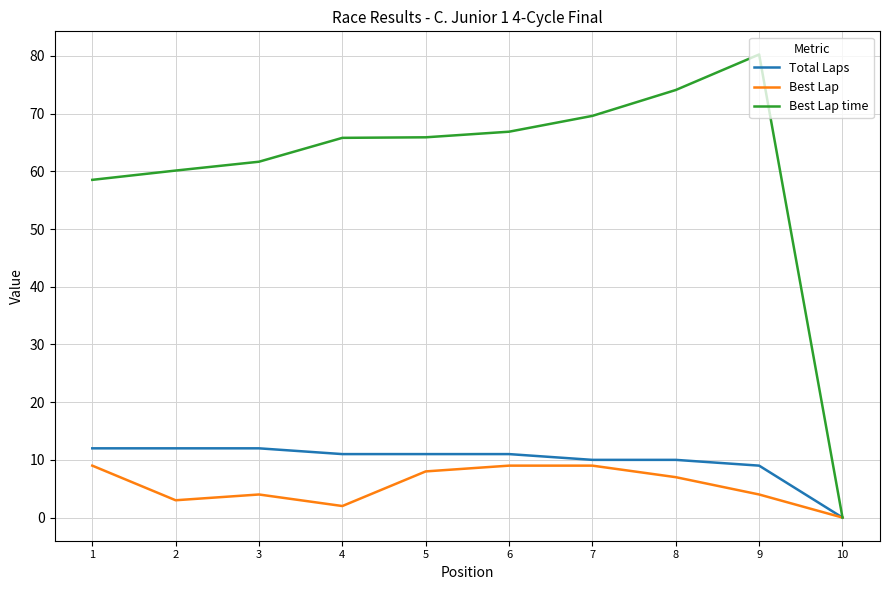

The Best Lap series shows 3.0 at 2. True or false?

True